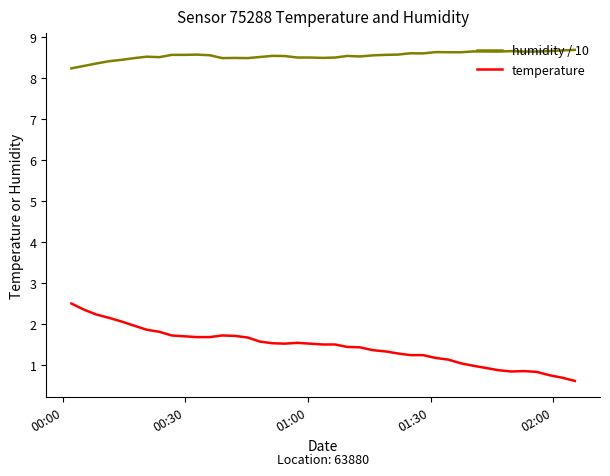

Which series has the widest spread of values?

temperature